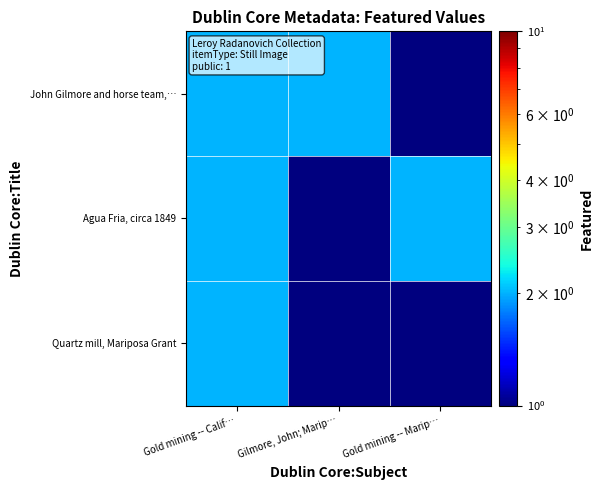

At which category is the sum across all series the highest?

Gold mining -- Calif…